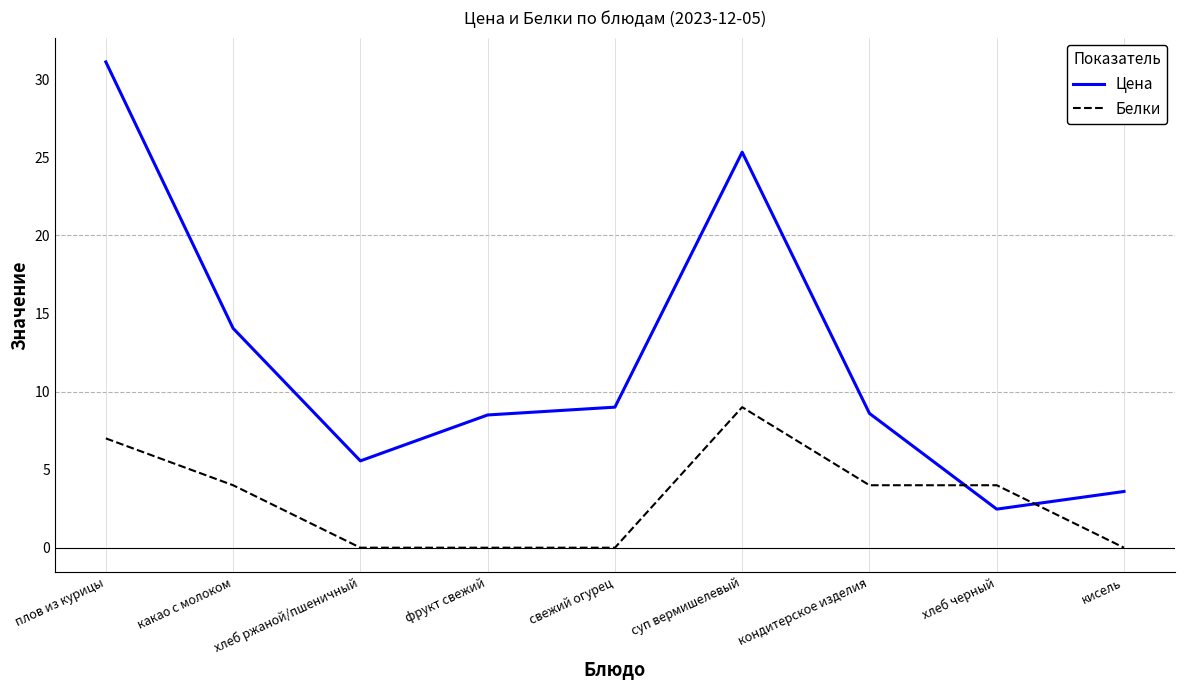

Which series ends up on top after the final intersection of Цена and Белки?

Цена